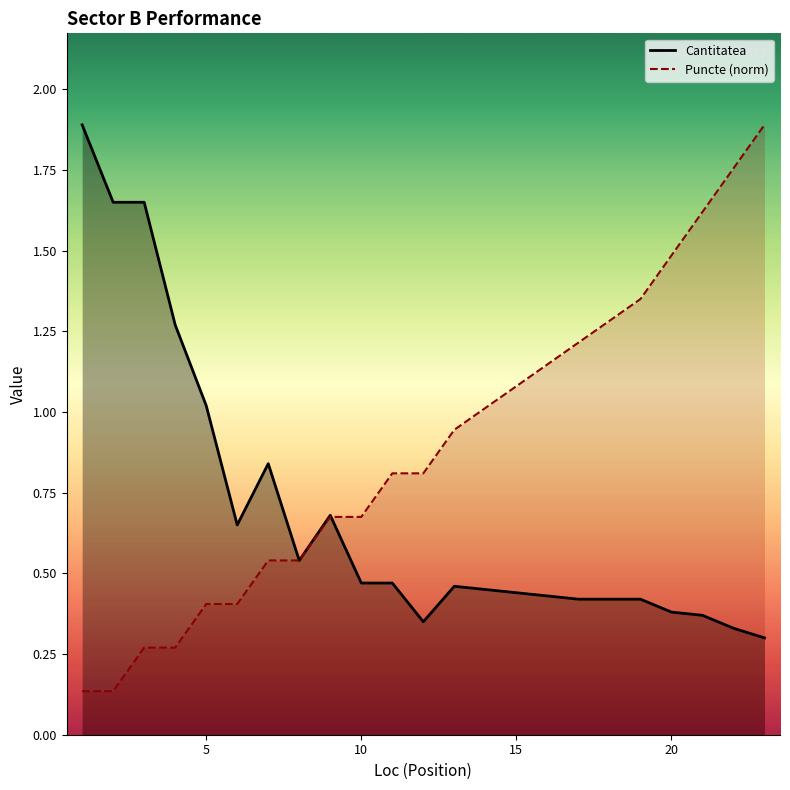

At 5, list the series in order from largest to smallest.

Cantitatea, Puncte (norm)